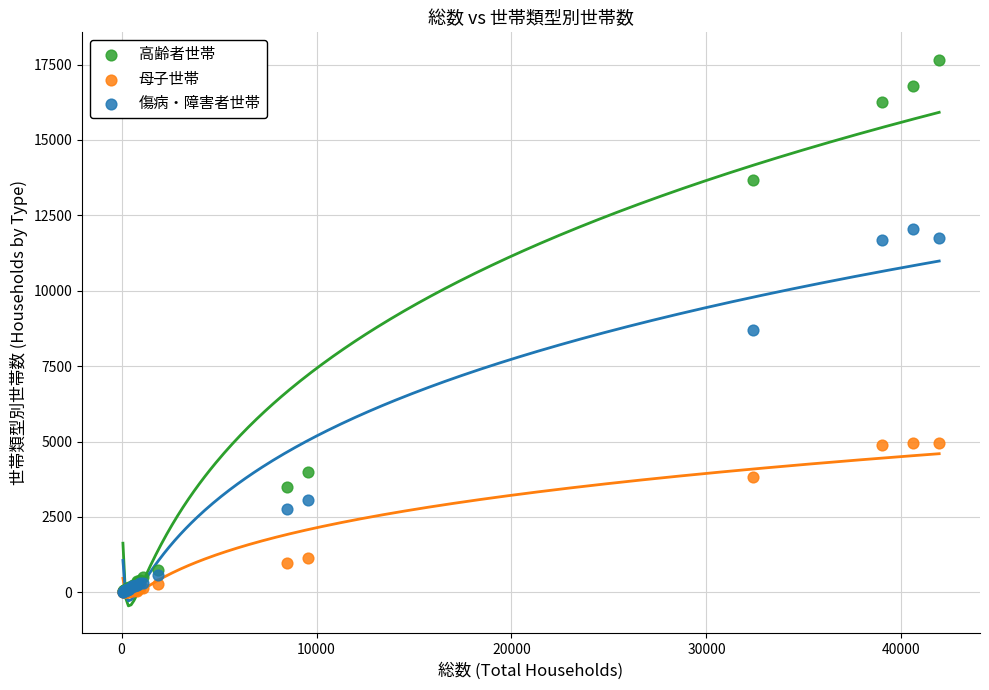

Which series has the largest Y range (max minus min)?

高齢者世帯